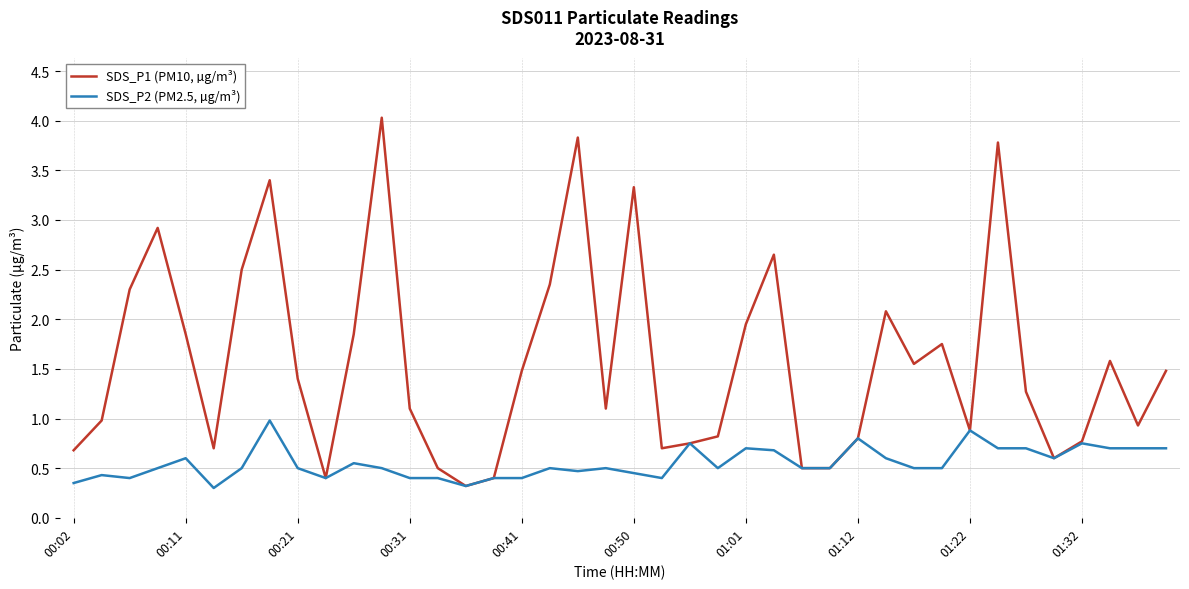

Does the chart have visible grid lines?

Yes